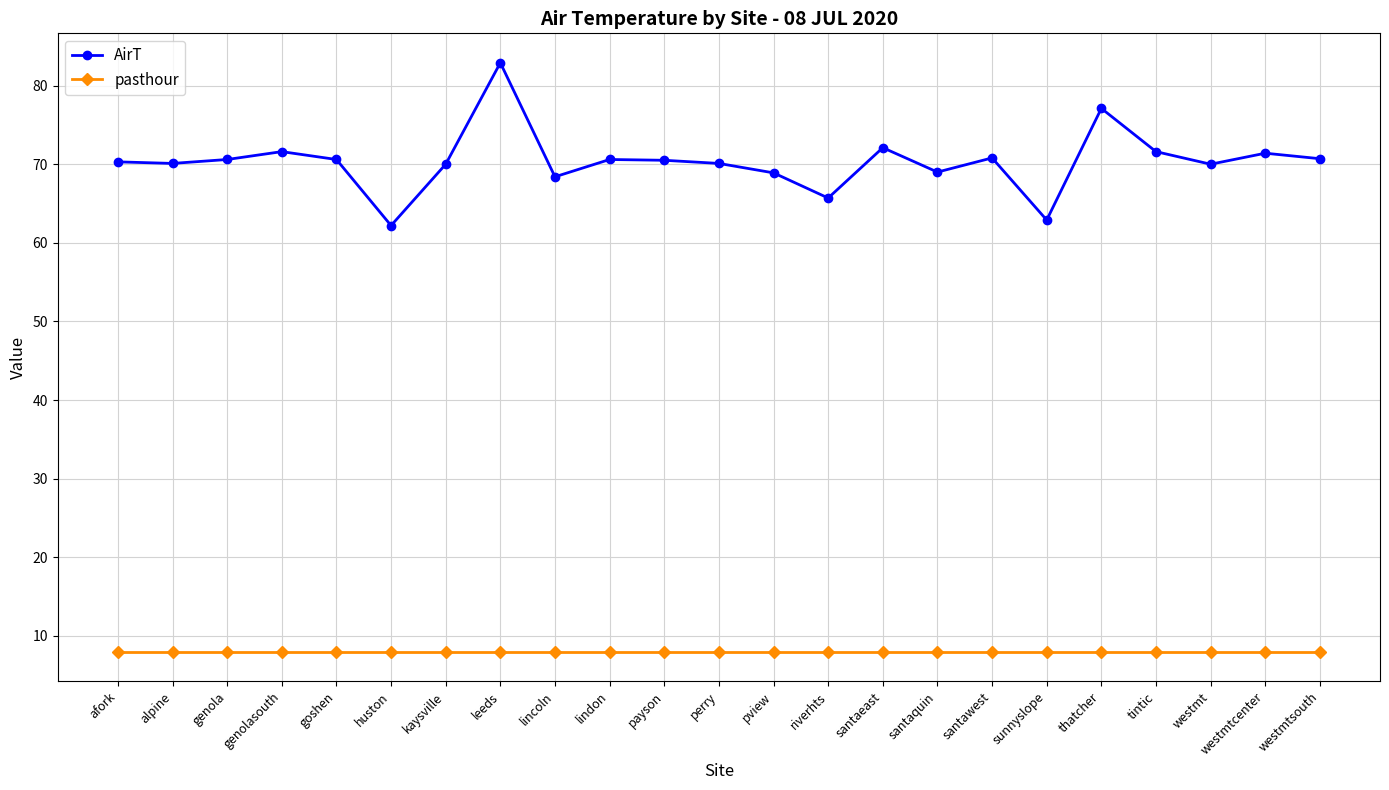

The pasthour series shows 8.0 at pview. True or false?

True